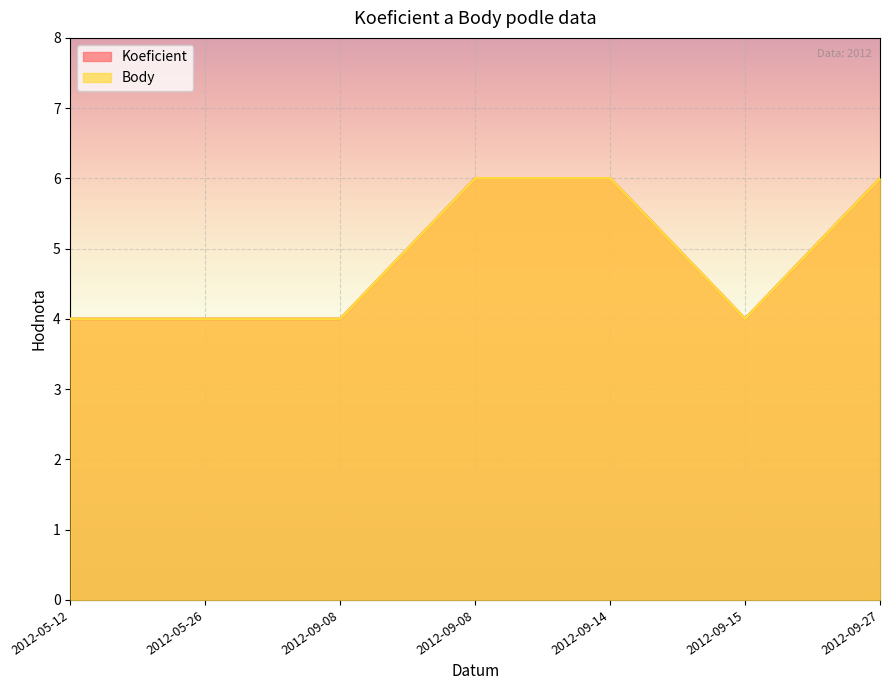

What is the value of the Koeficient point at the 2nd from the left?

4